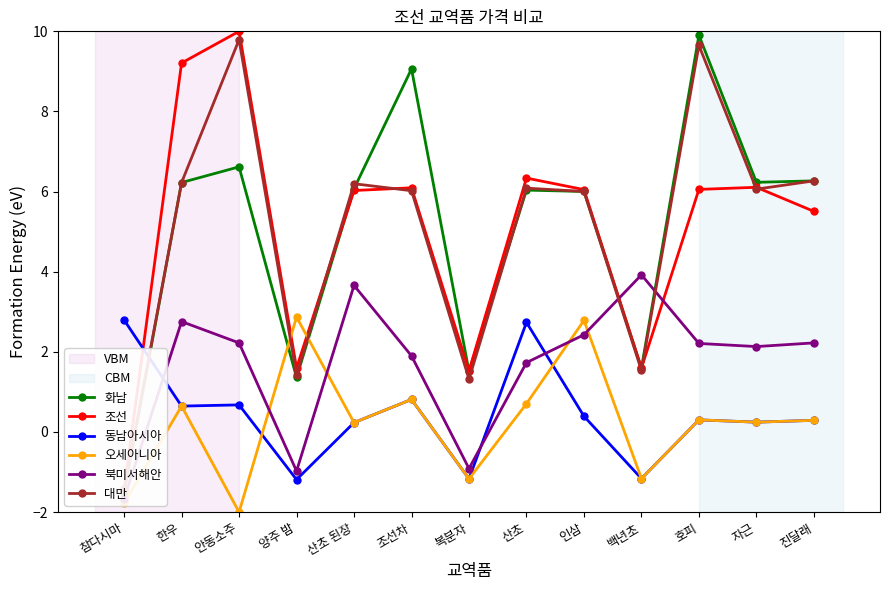

List the labels in order of 대만 value, smallest first.

참다시마, 복분자, 양주 밤, 백년초, 인삼, 조선차, 자근, 산초, 산초 된장, 한우, 진달래, 호피, 안동소주